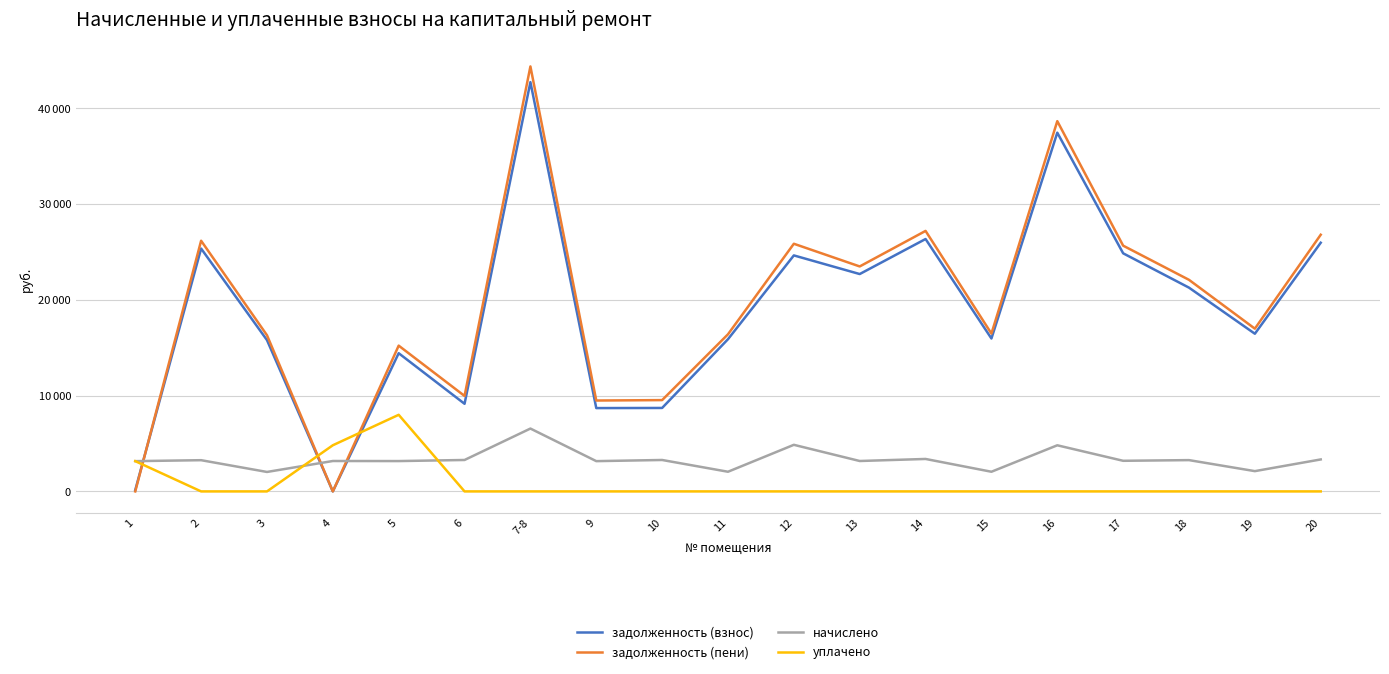

What is the spread (max minus min) of values at 1?

3161.8